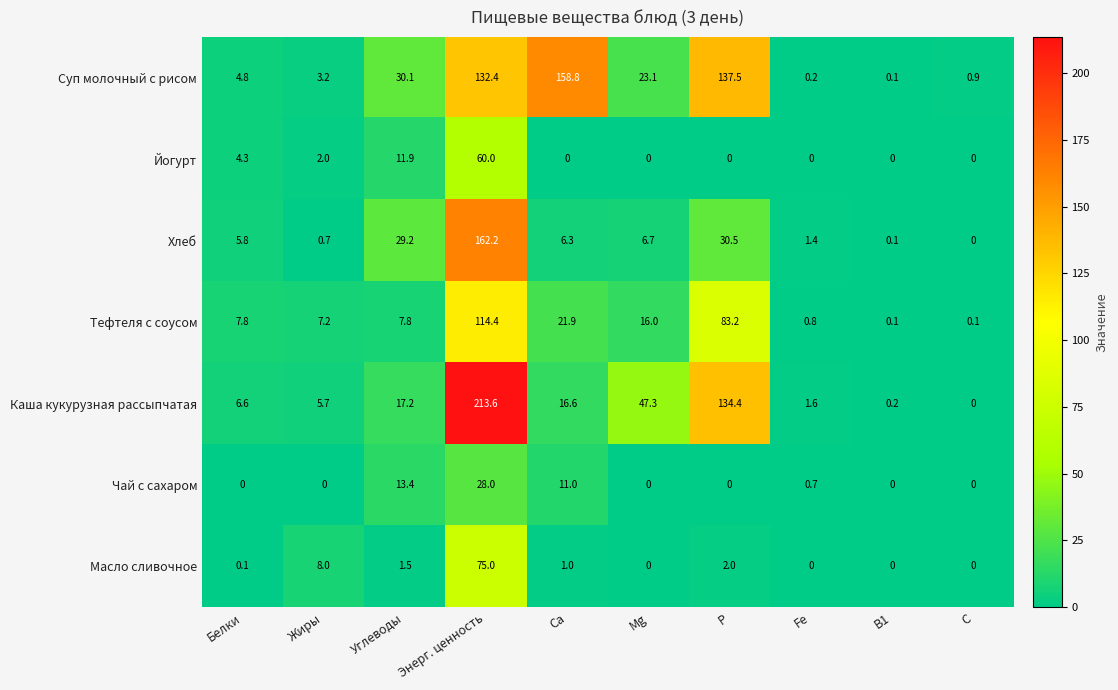

What is the spread (max minus min) of values at Жиры?

8.0